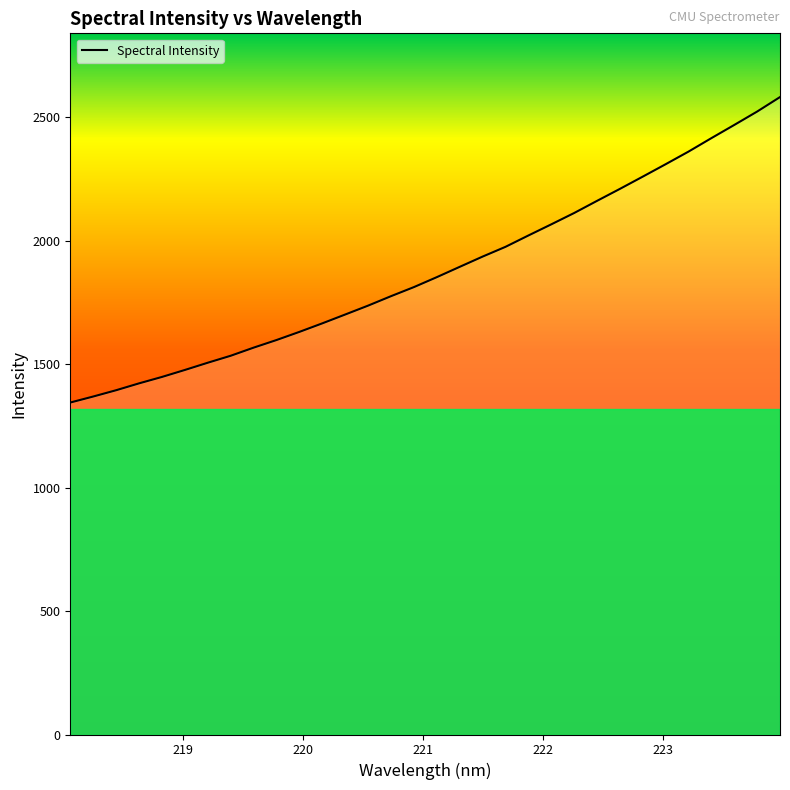

What is the smallest value displayed?

1344.4